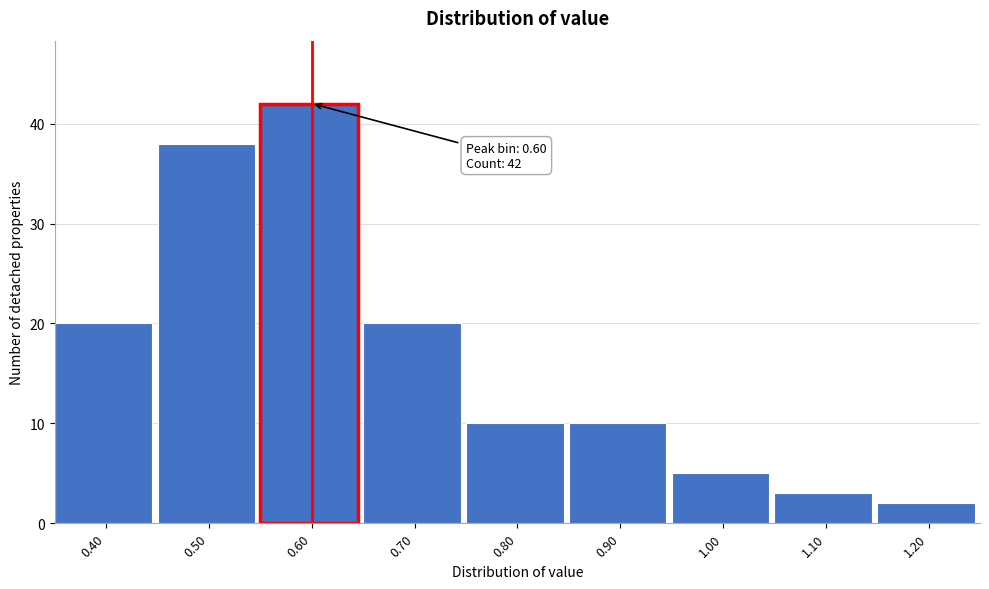

Which range on the x-axis has the tallest bar?

0.55 to 0.65